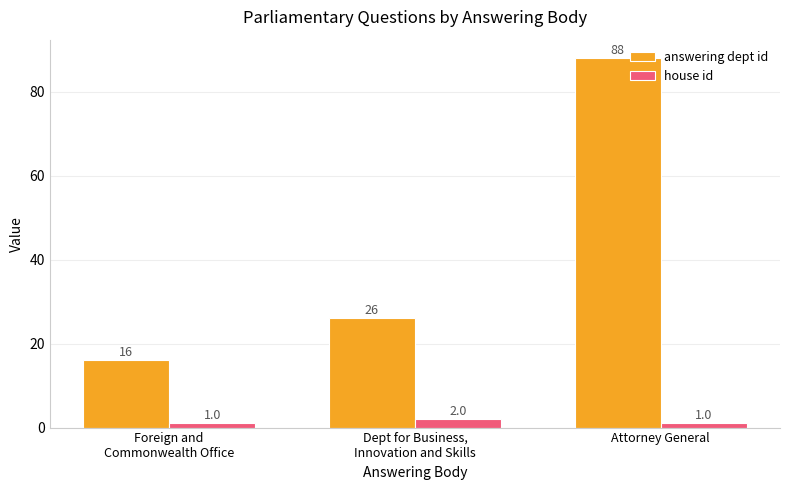

Which category has the lowest value in the answering dept id series?

Foreign and
Commonwealth Office